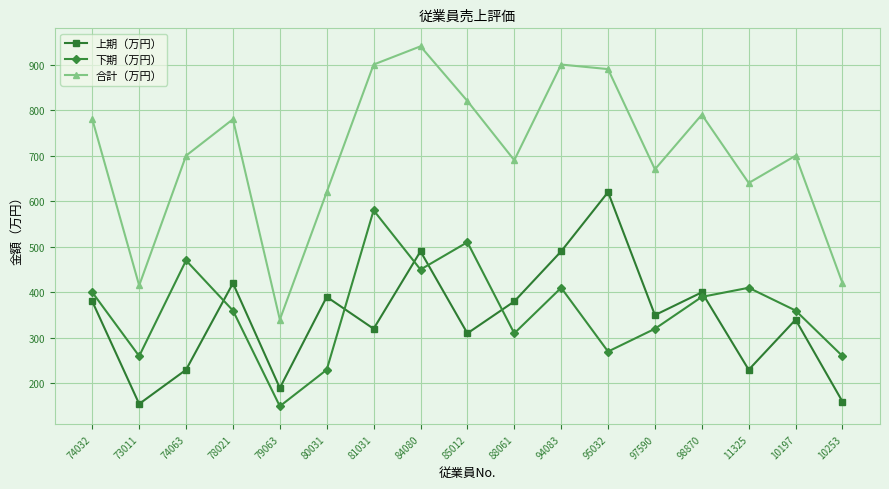

What is the label of the 2nd point from the right?

10197